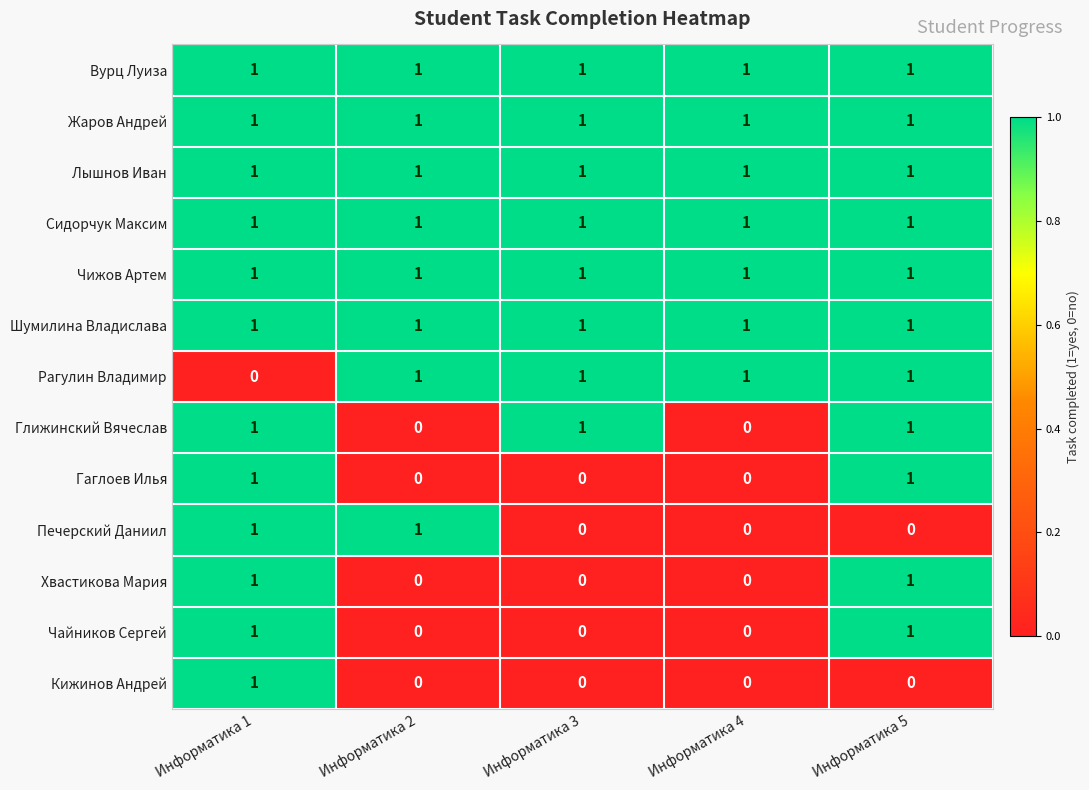

At which category is the sum across all series the highest?

Информатика 1